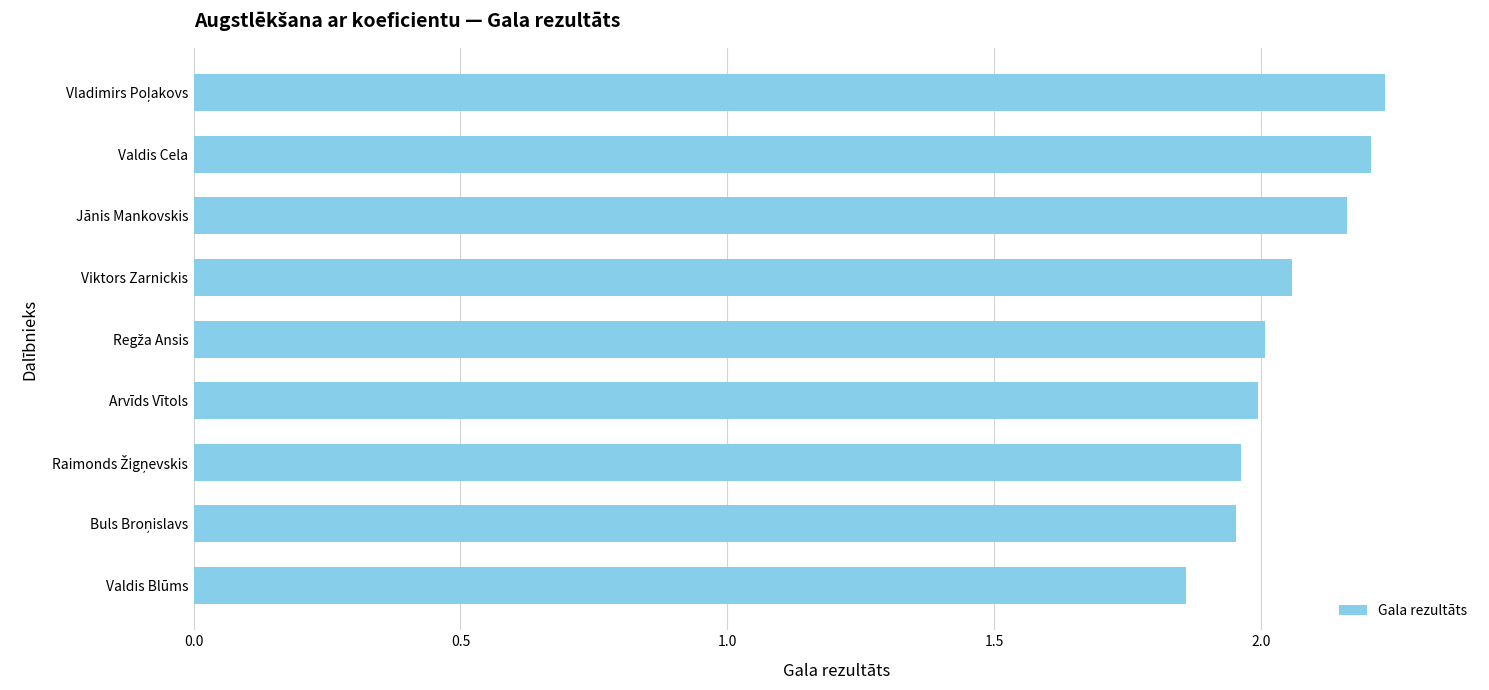

True or false: the data shows 2.7 at Viktors Zarnickis.

False